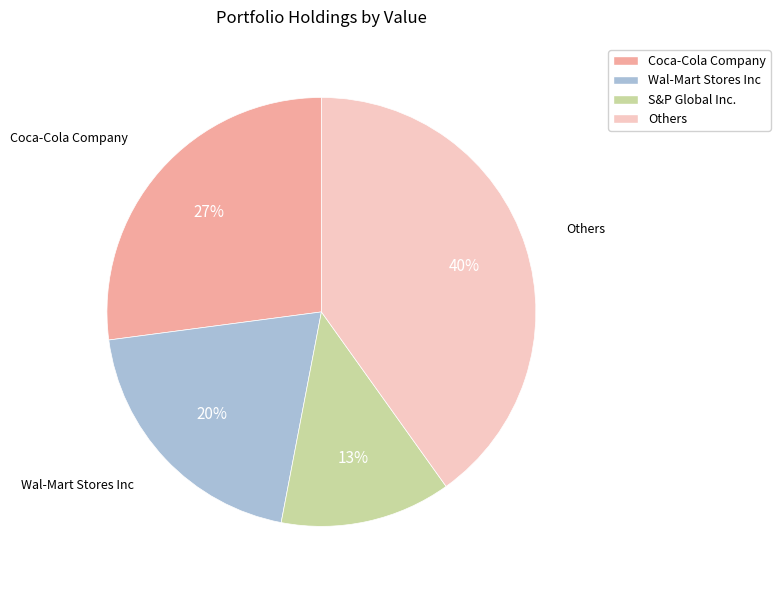

Does any single category account for the majority?

No